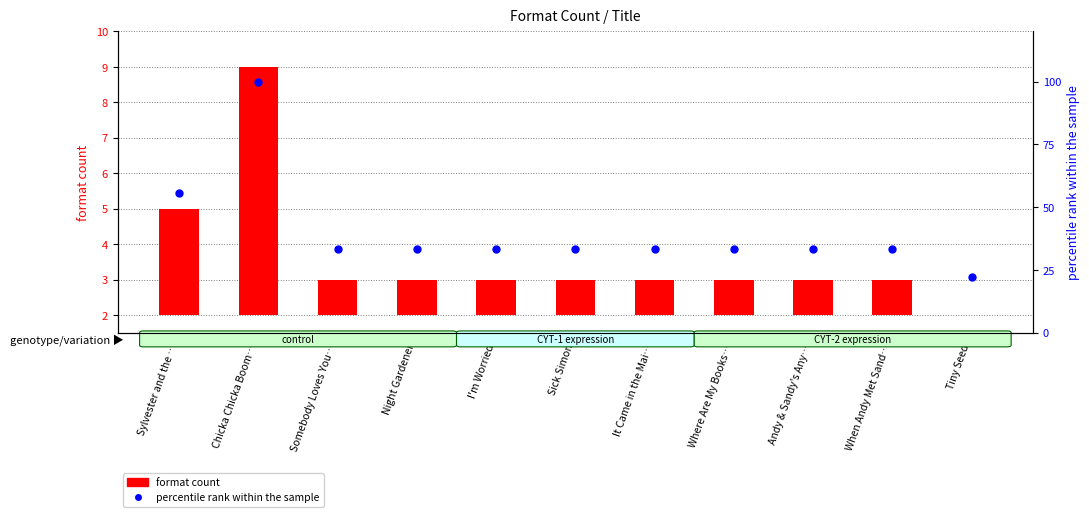

Which series contains the highest Y value?

percentile rank within the sample